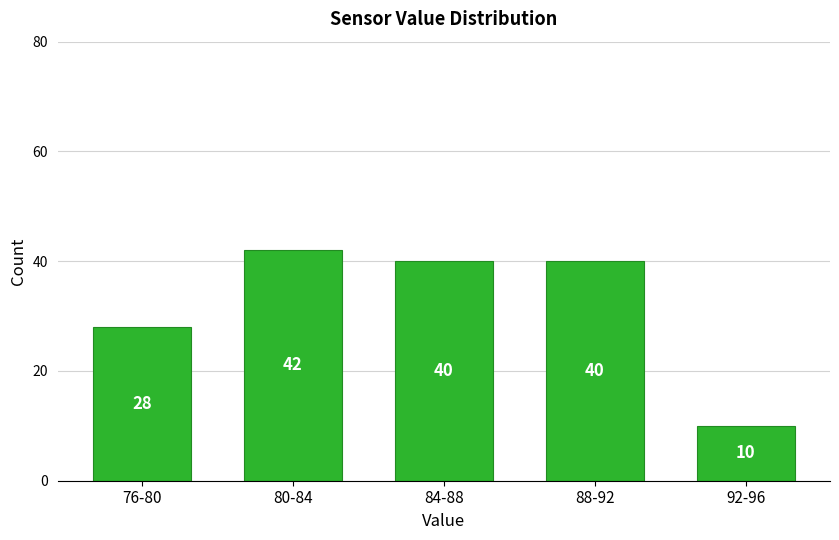

Reading left to right, extract all data points from this chart.

28	42	40	40	10